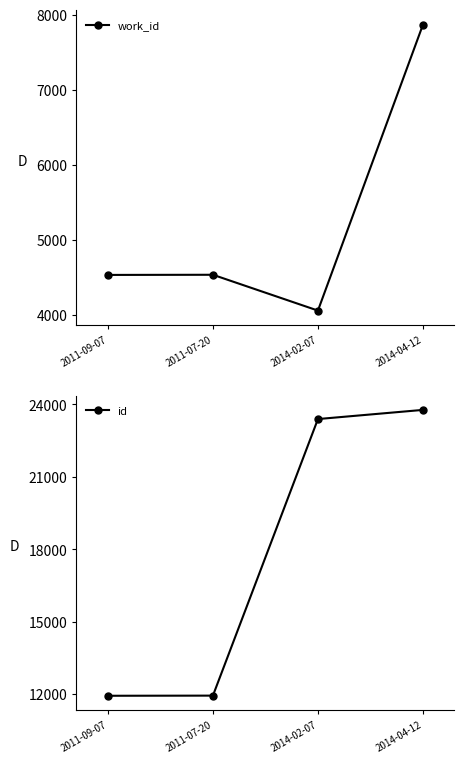

True or false: work_id and id cross at least once.

False